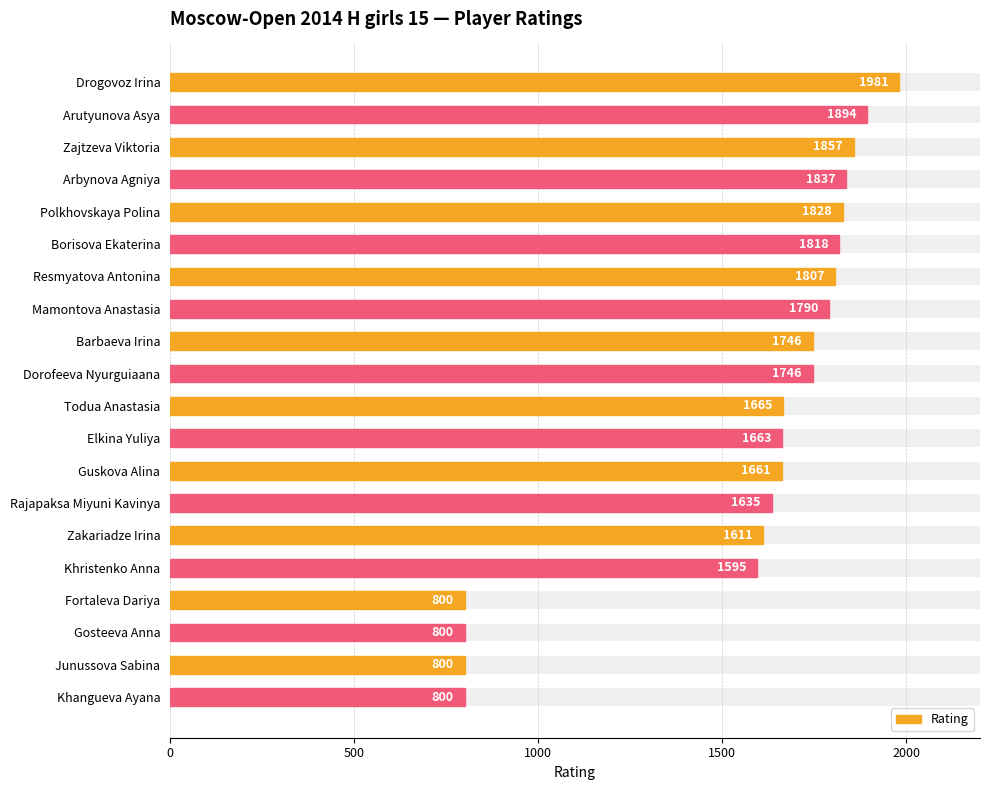

What is the maximum value shown in the chart?

1981